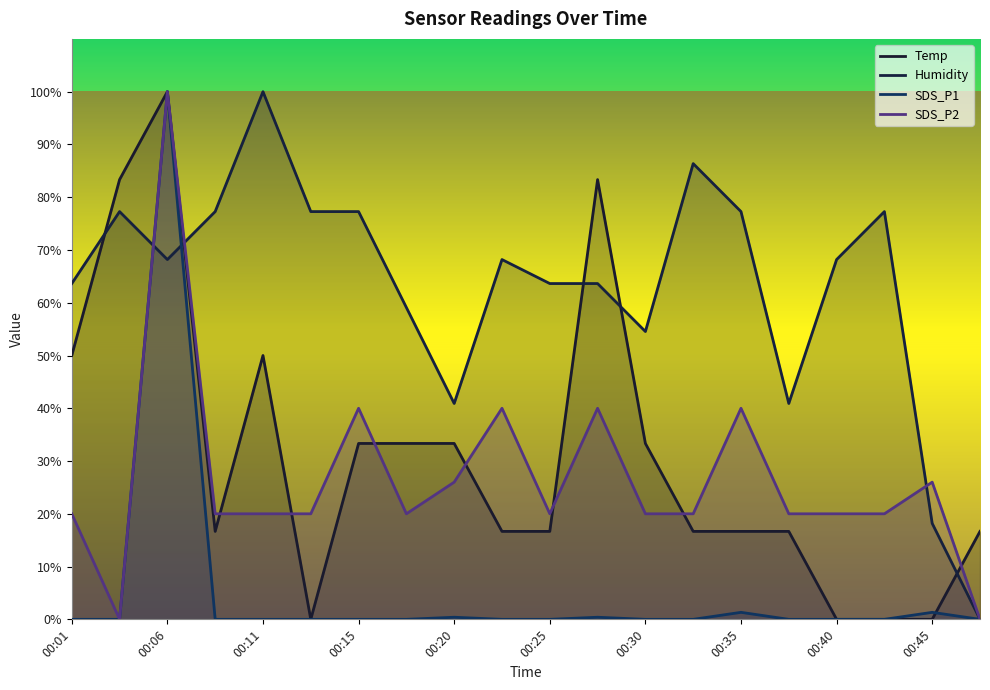

Is the value of SDS_P2 at 00:01 greater than the value of SDS_P1 at 00:40?

Yes